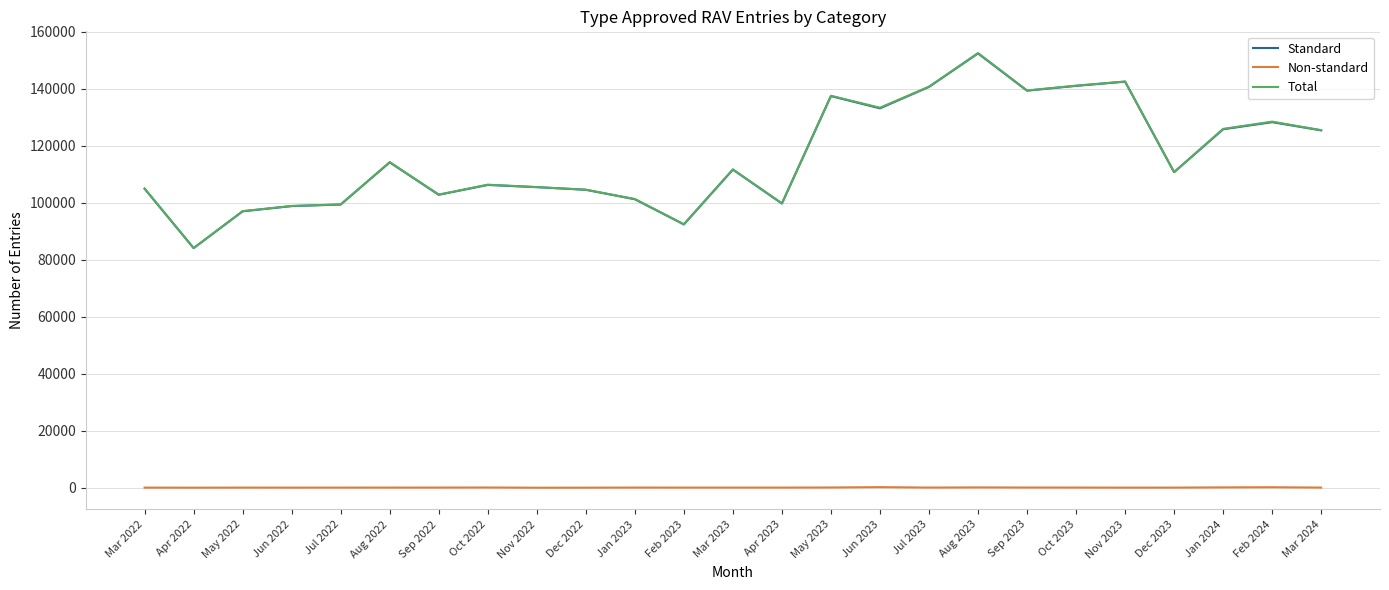

At which category is the sum across all series the highest?

Aug 2023